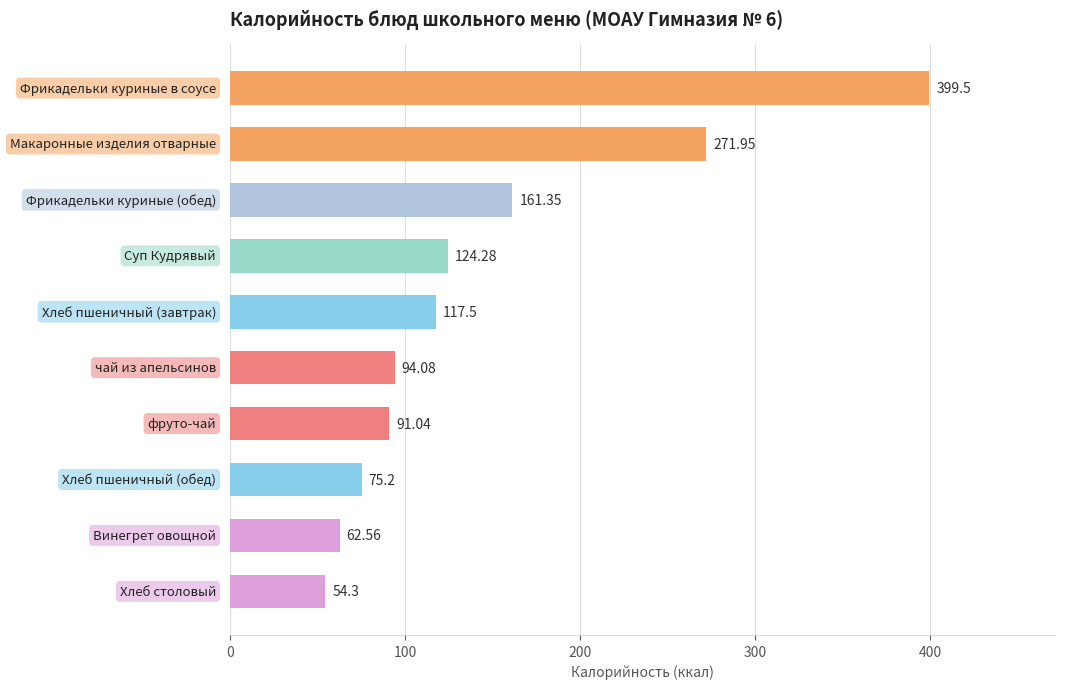

What is the difference between the maximum and minimum values?

345.2